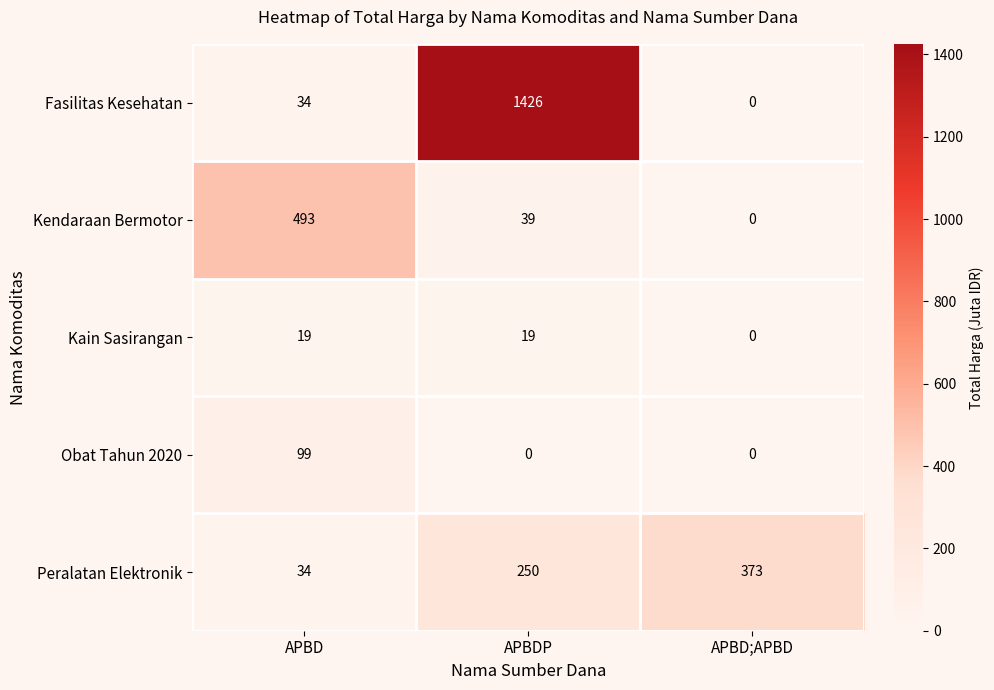

What is the difference between the highest and lowest values at APBD?

474